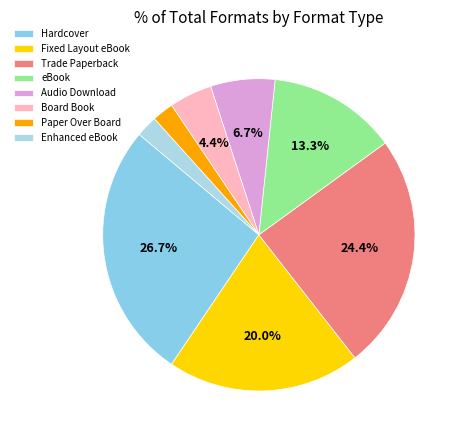

Is Paper Over Board the majority of the pie?

No